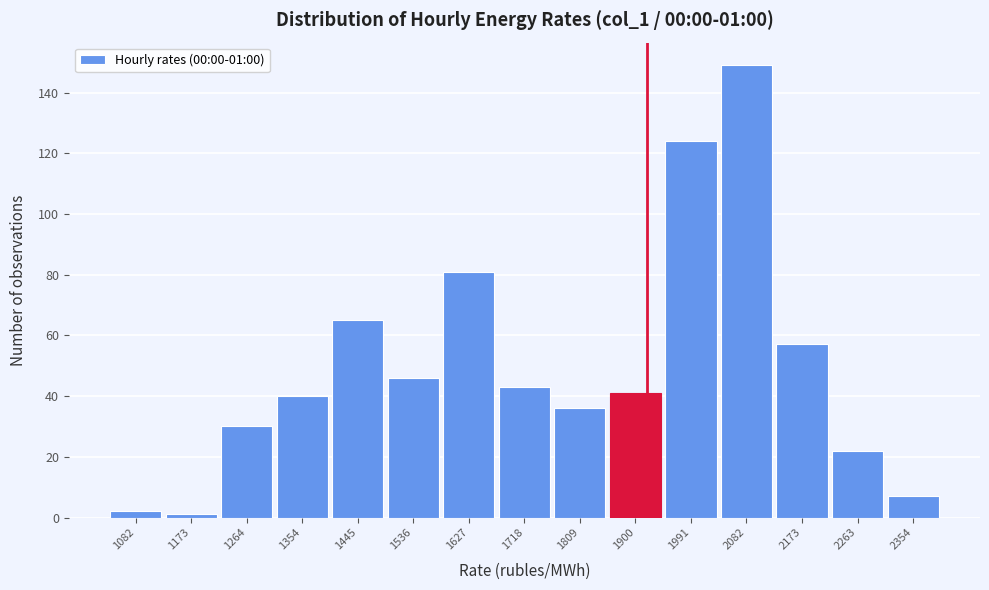

Over which range of the x-axis is the bar tallest?

2040 to 2130